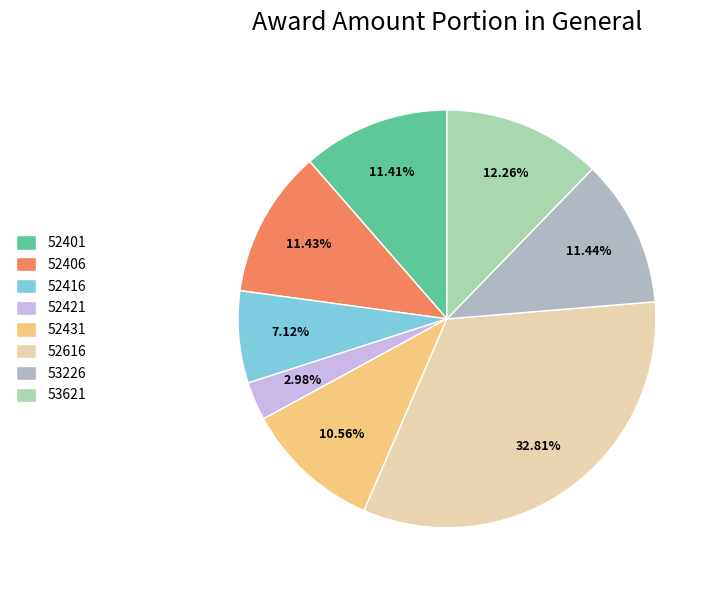

Which category has the biggest portion of the pie?

52616